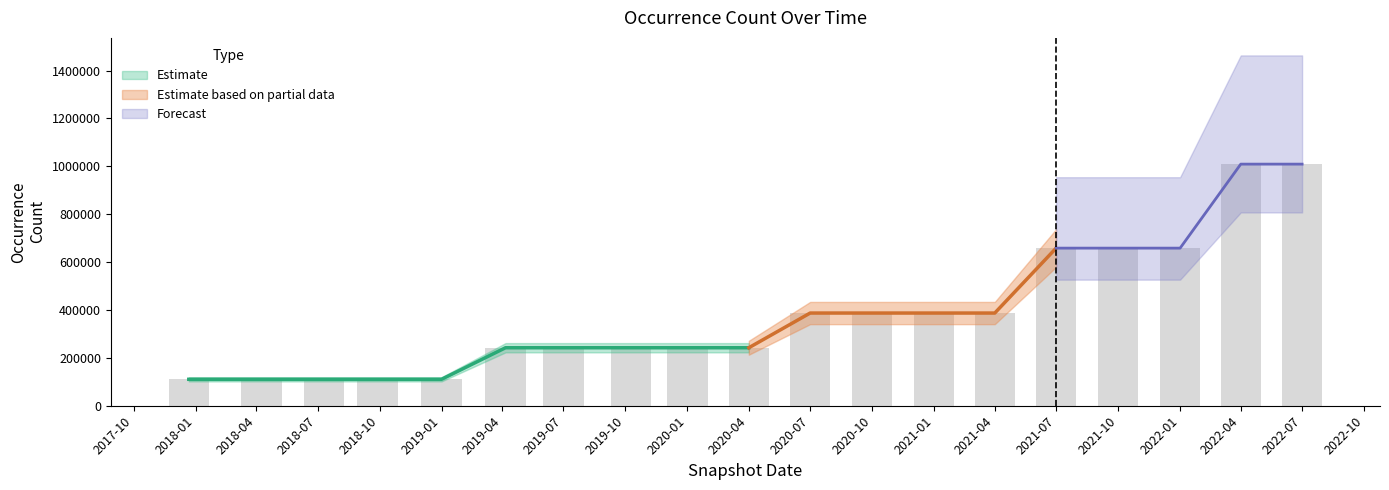

What is the difference between the maximum and second lowest values?

898800